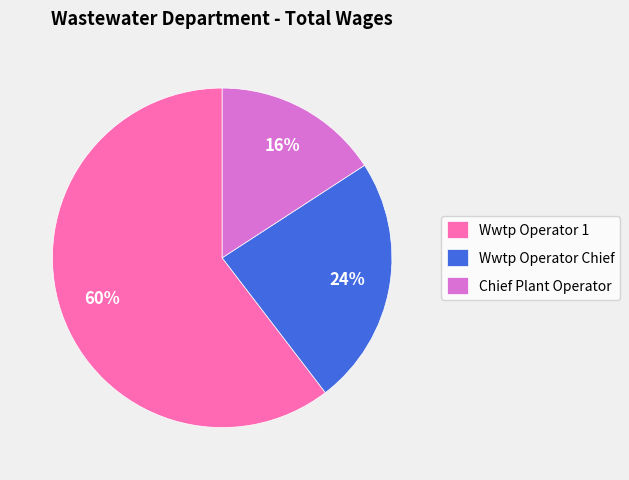

To the nearest percent, what percentage of the pie is Wwtp Operator 1?

60%